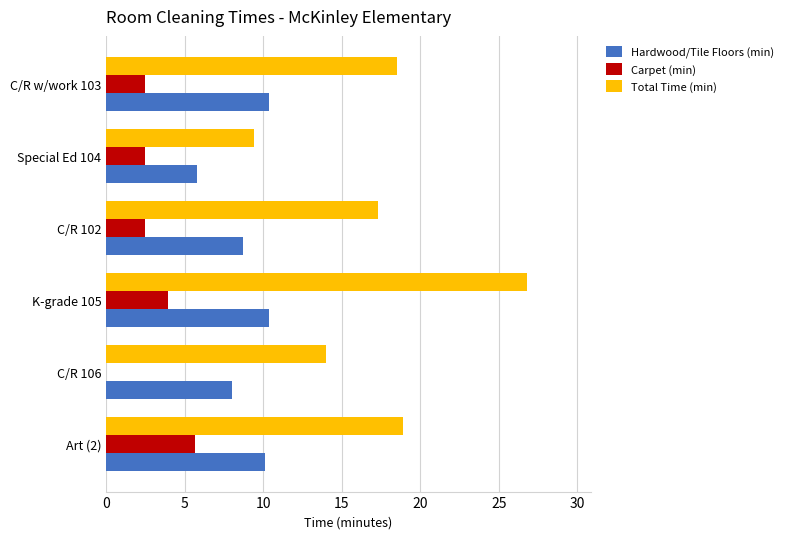

What is the approximate value of Total Time (min) at Special Ed 104?

9.4